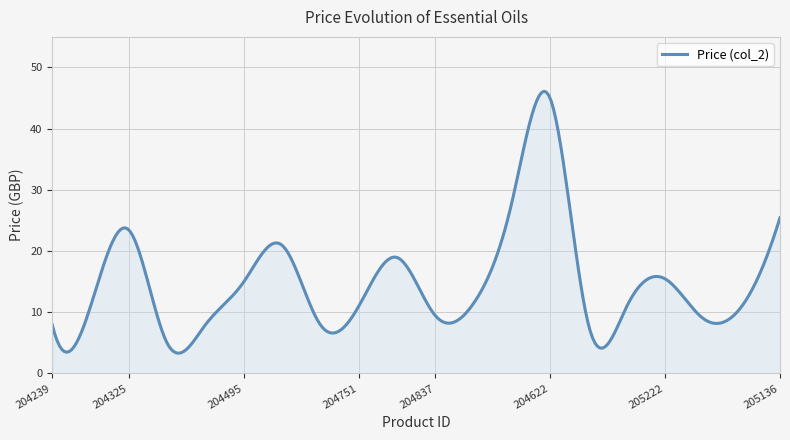

What is the minimum value shown in the chart?

3.3